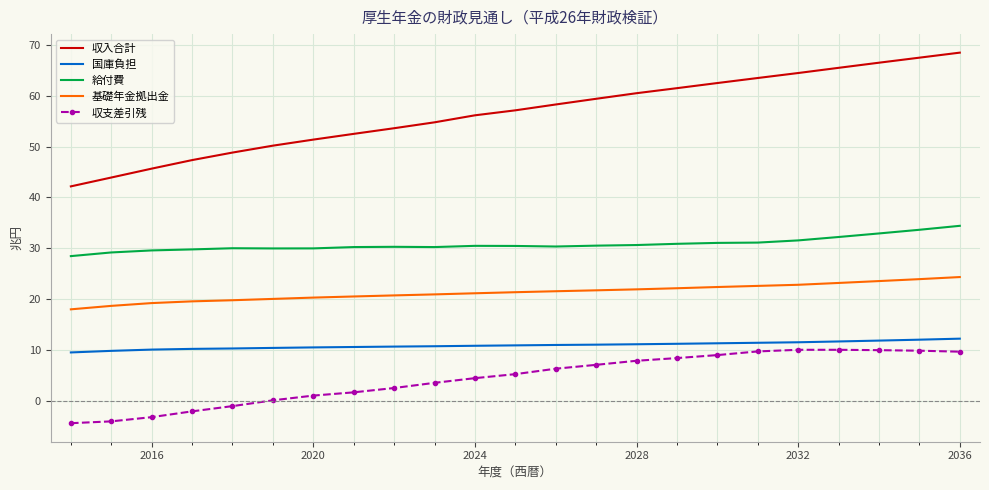

Which series has the largest total across all categories?

収入合計